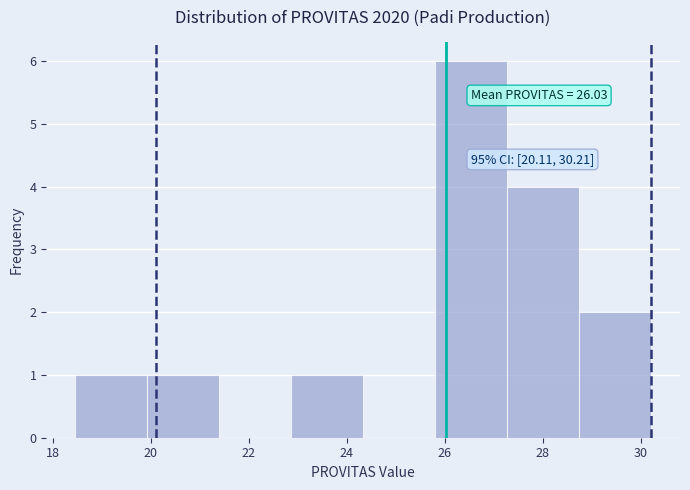

Which range on the x-axis has the tallest bar?

25.8 to 27.2